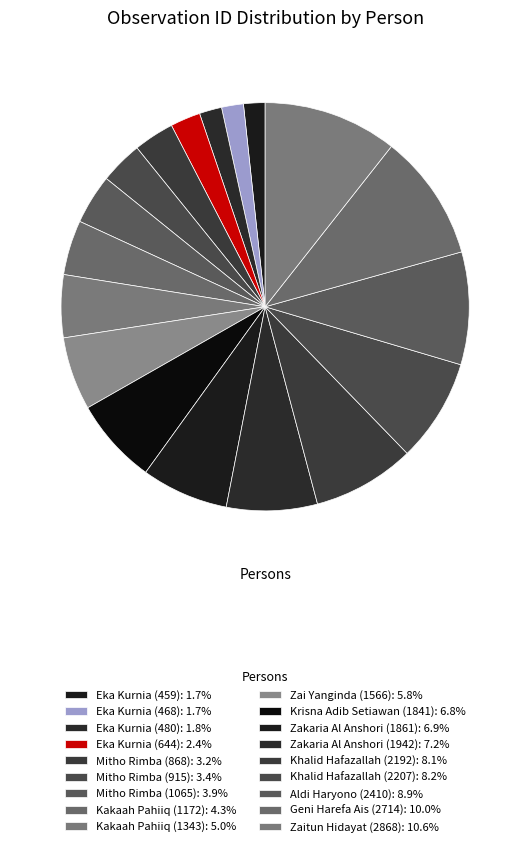

Does Zai Yanginda (1566) account for over 50% of the chart?

No